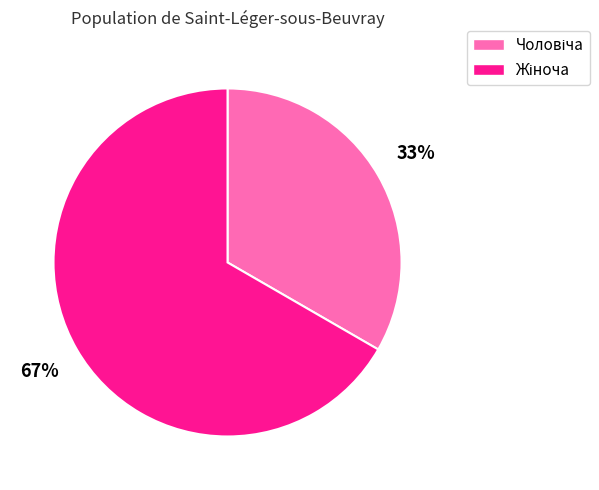

To the nearest percent, what is the average slice percentage?

50%